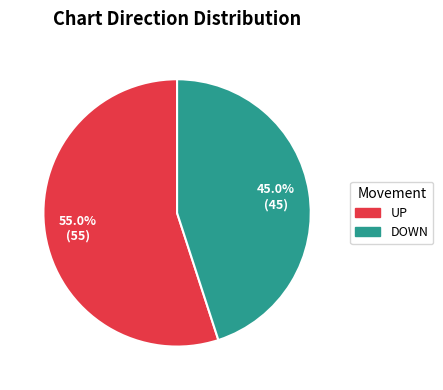

Does any single category account for the majority?

Yes